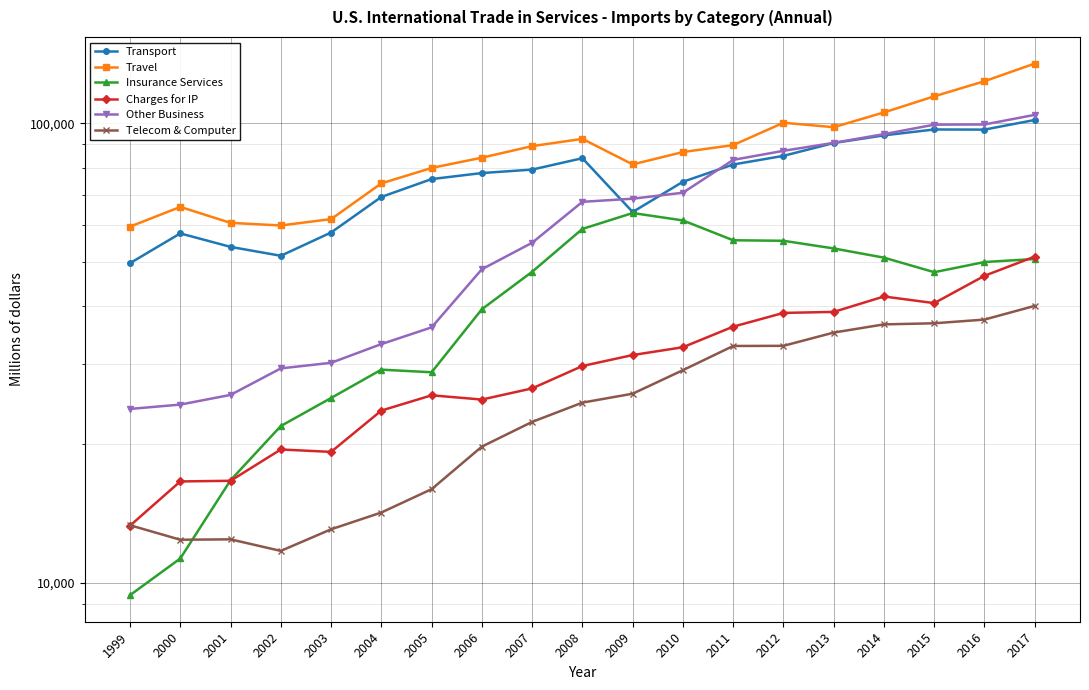

What are all the series names shown in the legend?

Transport, Travel, Insurance Services, Charges for IP, Other Business, Telecom & Computer